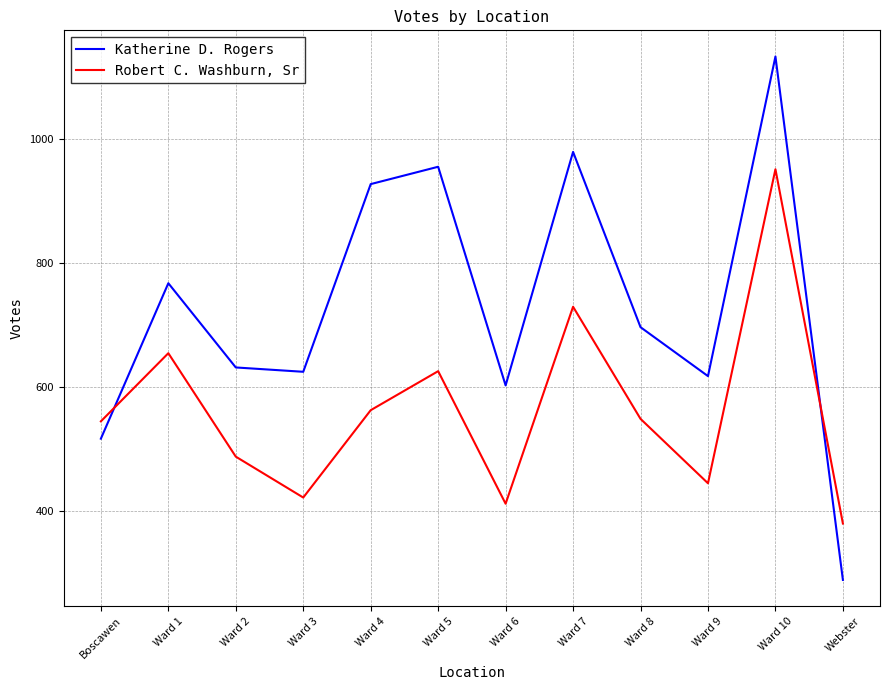

Rank the series at Ward 3 from lowest to highest value.

Robert C. Washburn, Sr, Katherine D. Rogers